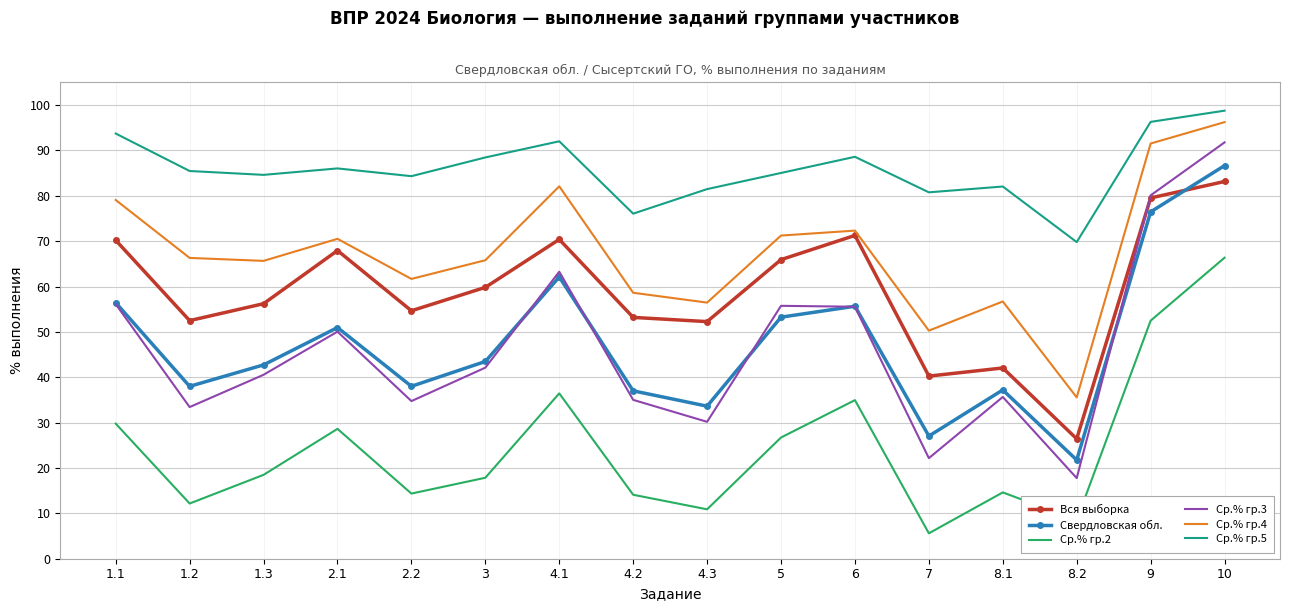

What is the difference between the second highest and second lowest values in the Ср.% гр.2 series?

44.0